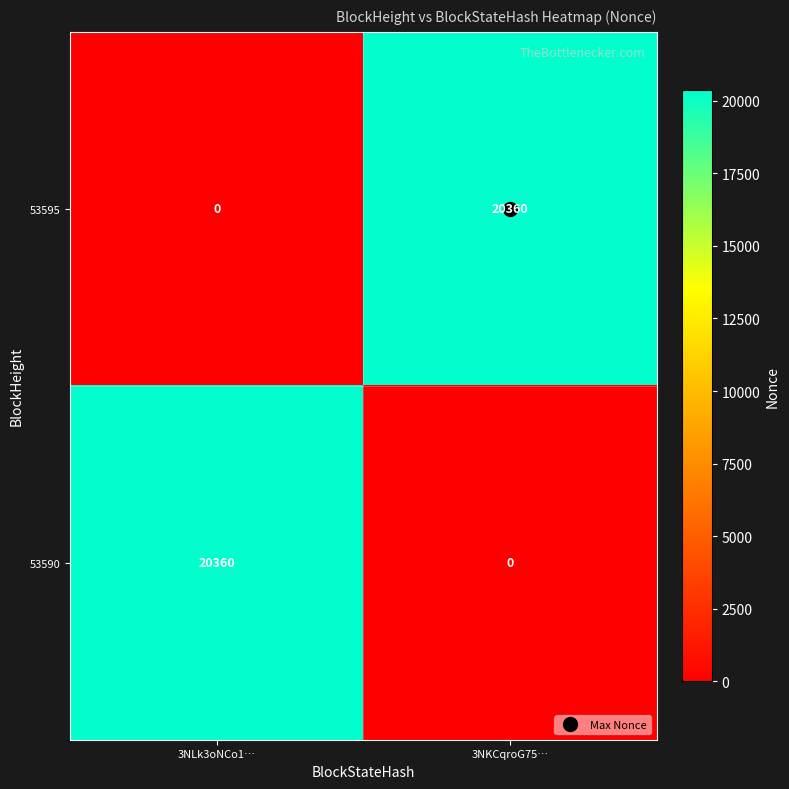

What is the total value across all series at 3NKCqroG75…?

20360